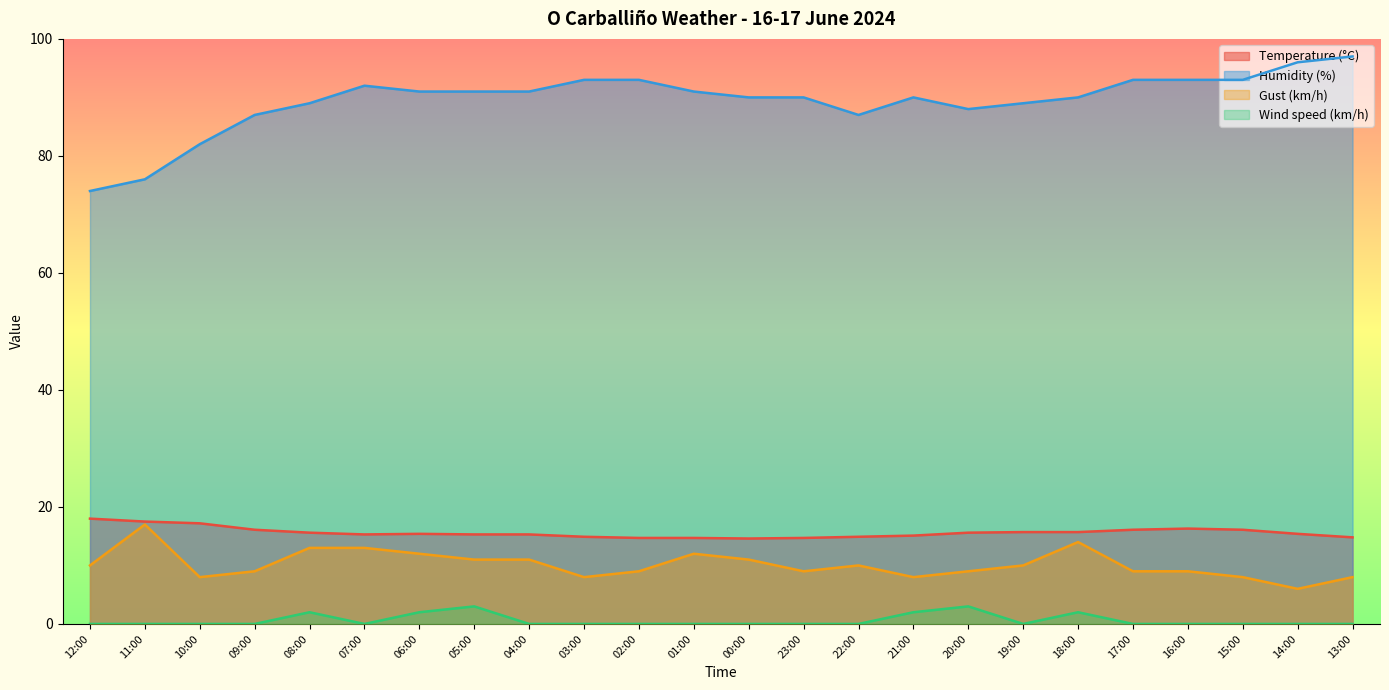

How many data points does each series have?

24